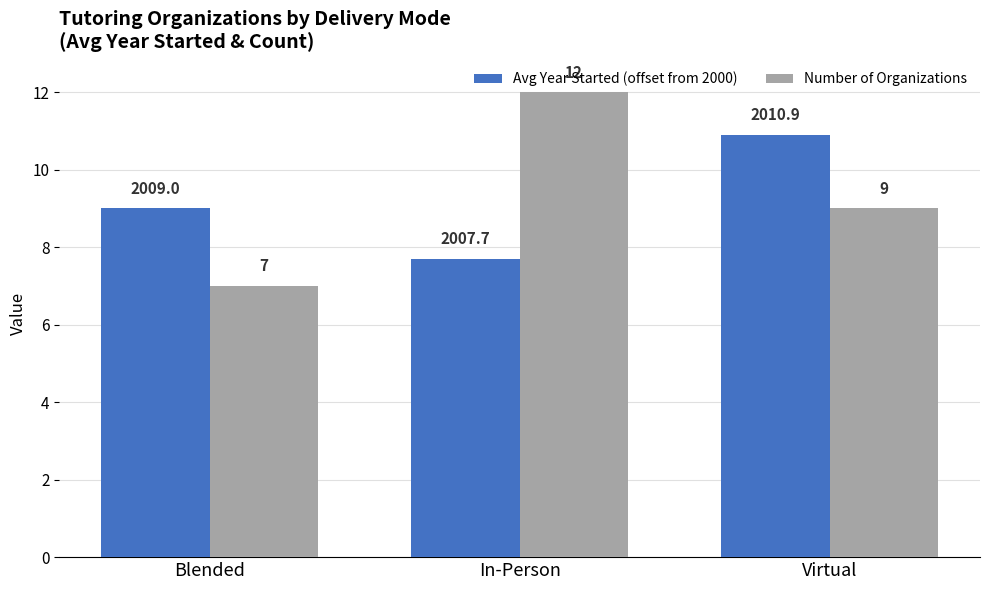

What is the minimum value shown in the chart?

7.0